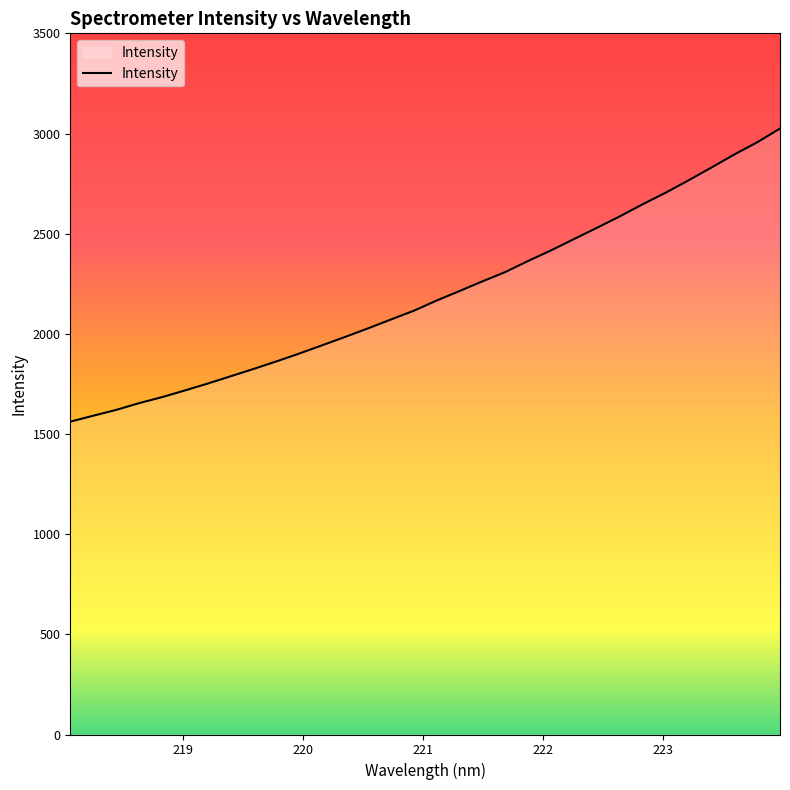

What is the minimum value shown in the chart?

1561.6